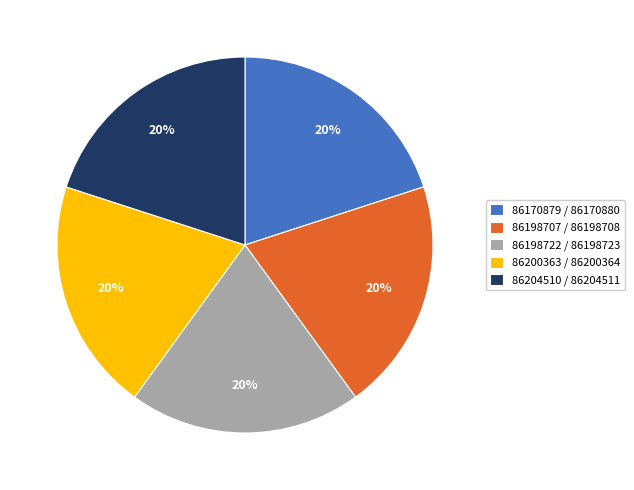

True or false: 86200363 accounts for 20% of the total.

True